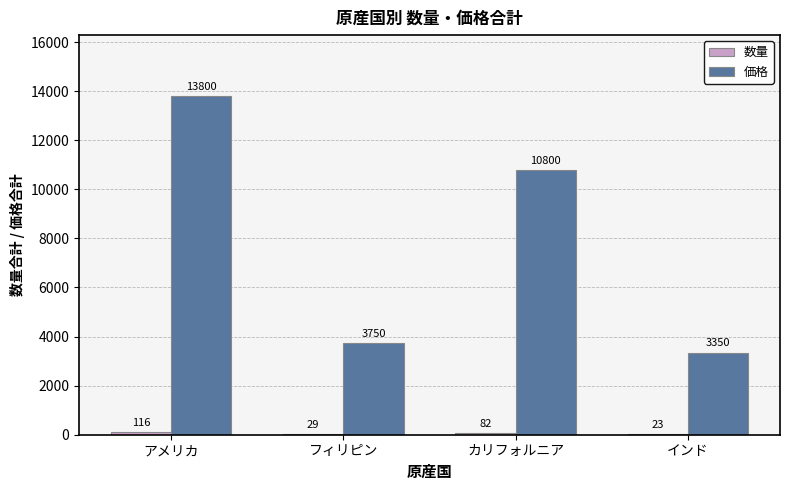

Read the 価格 value at インド, to the nearest 10.

3350